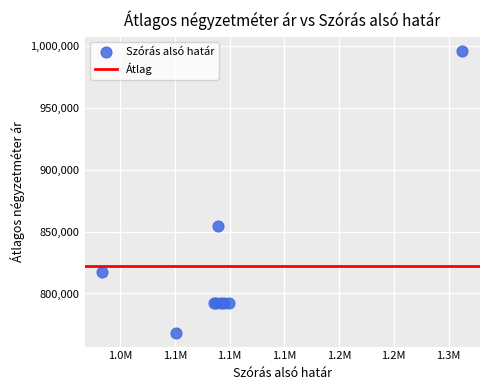

What Y value in the scatter plot is closest to 882230?

854800